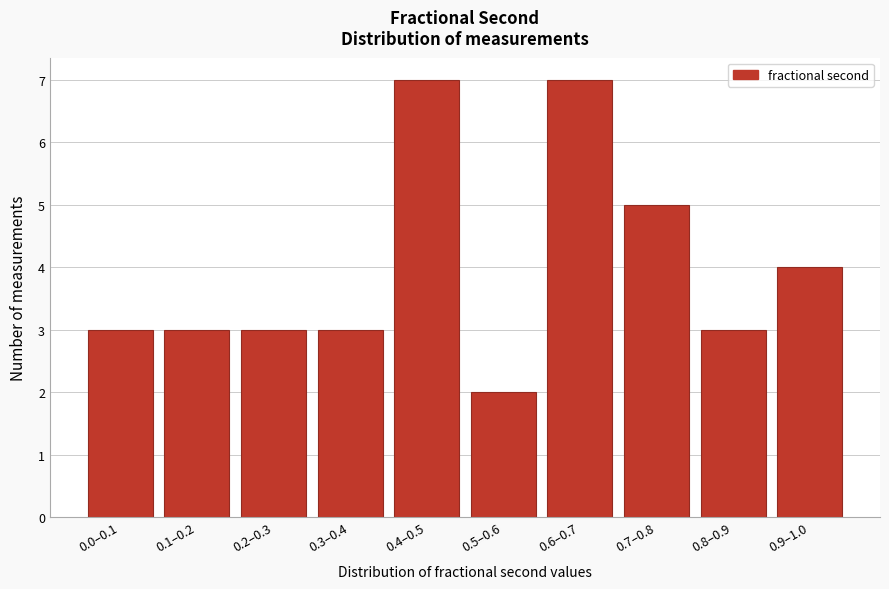

Reading left to right, what are all the values shown in this chart?

3	3	3	3	7	2	7	5	3	4